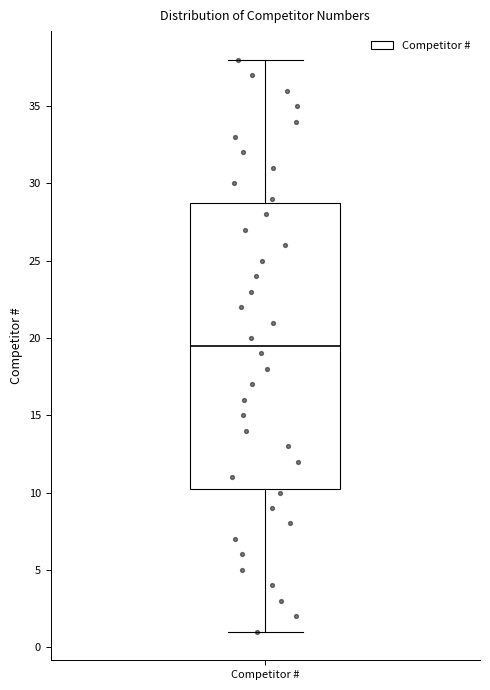

Read this box plot against the y-axis: the position of the median line, the range covered by the box, and the ends of both whiskers. The values are not printed on the chart, so give them approximately, as read against the axis.

median 19.5, box 10.5 to 29.0, whiskers 1.0 to 38.0